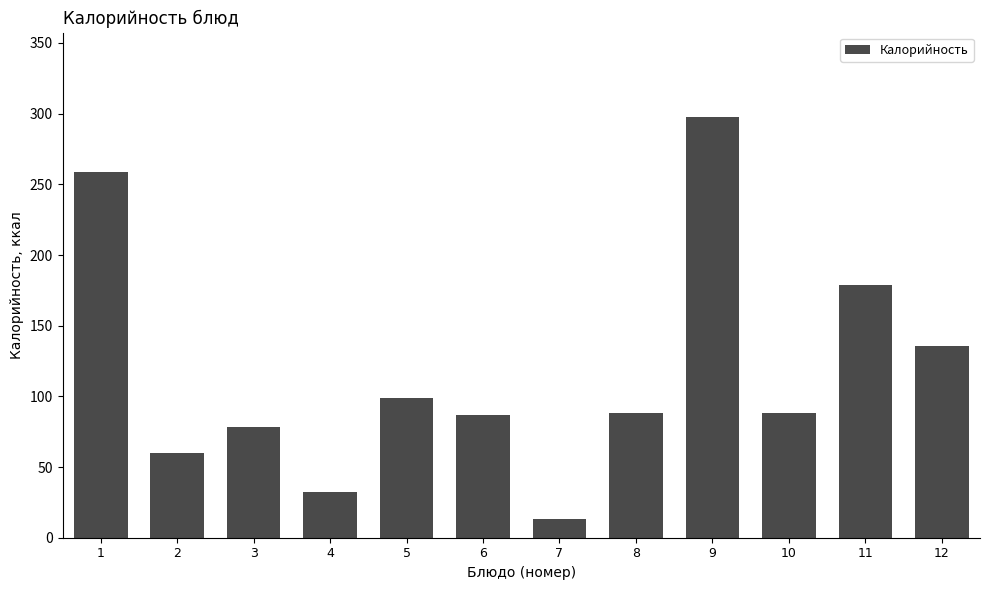

What value does the data have at 9?

297.8